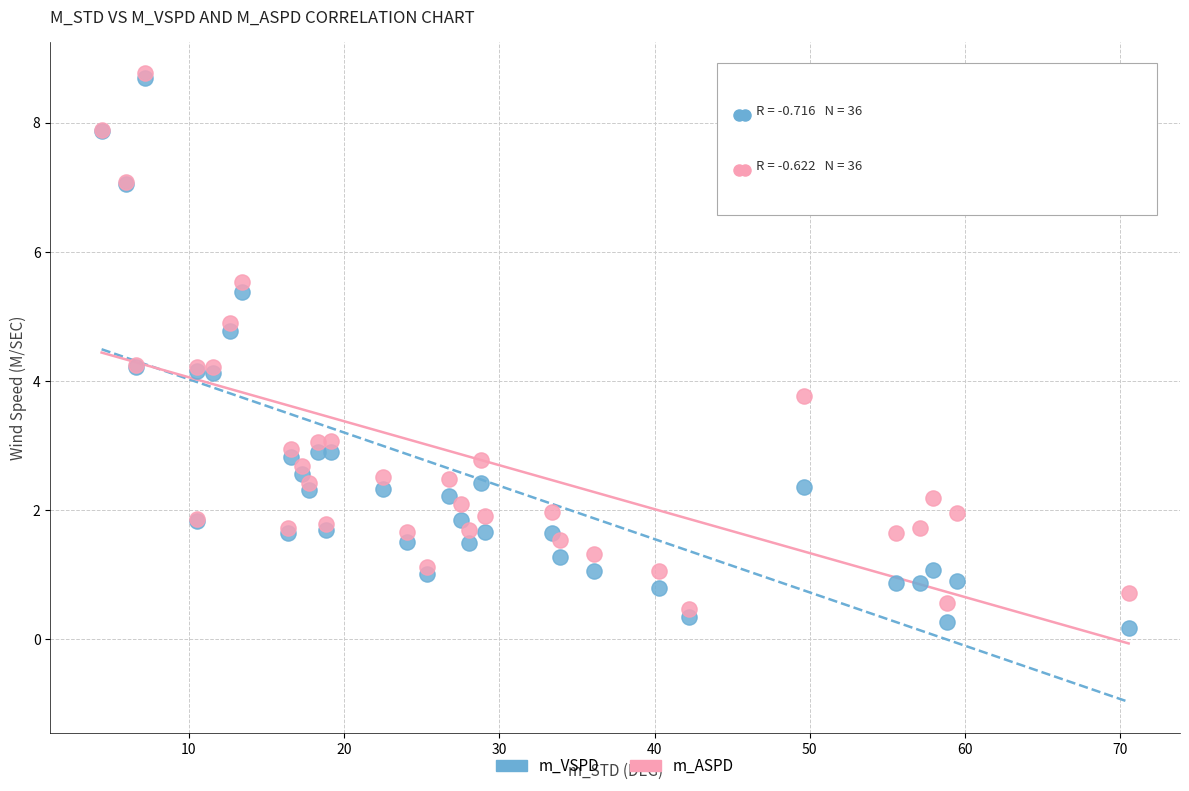

Which series has the largest Y range (max minus min)?

m_VSPD